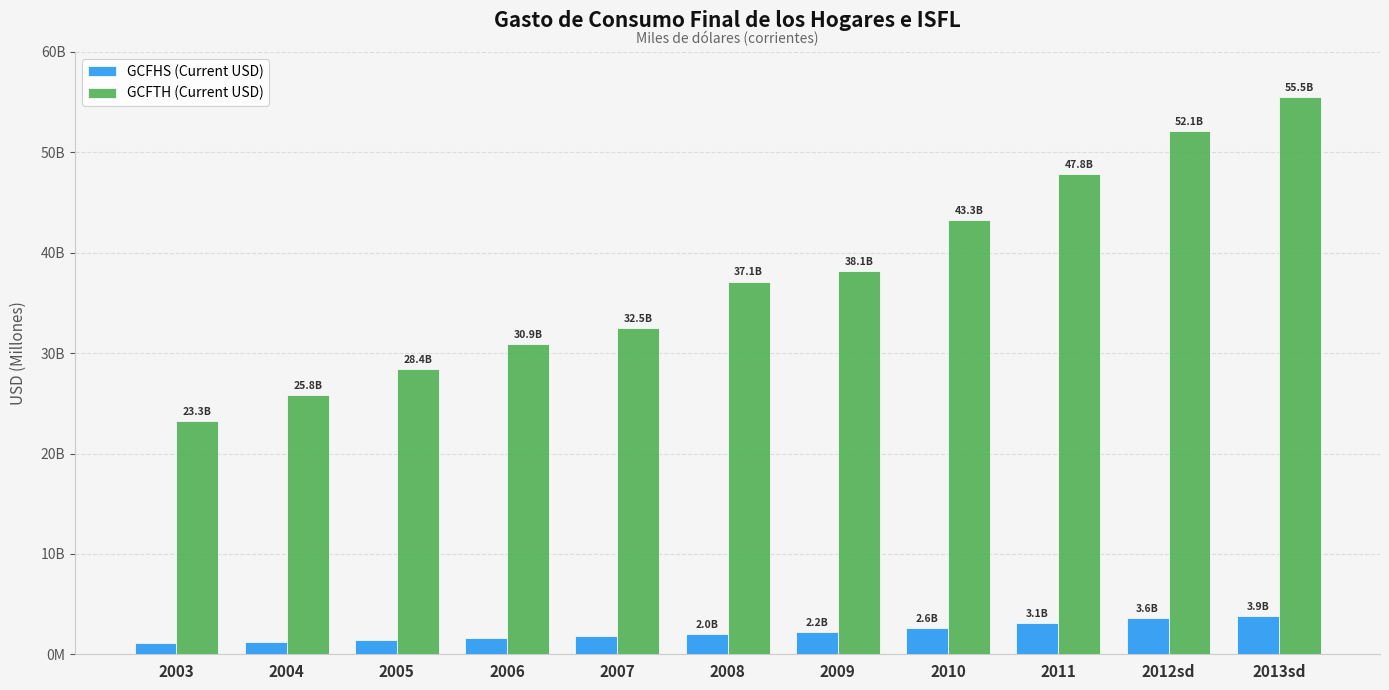

Is it true that GCFHS (Current USD) equals 2056291640.4 at 2013sd?

False